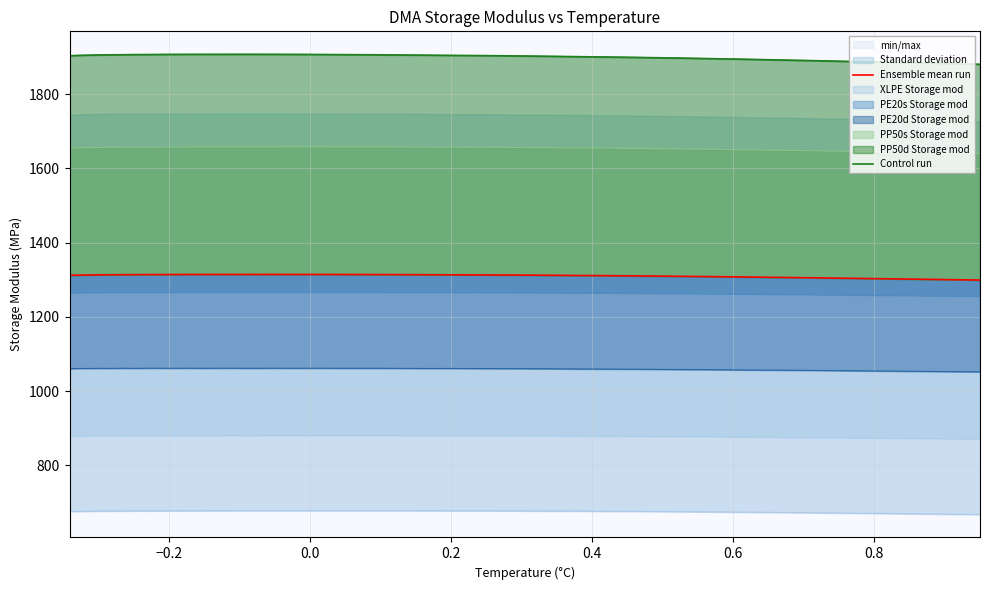

True or false: Control run and Ensemble mean run cross at least once.

False